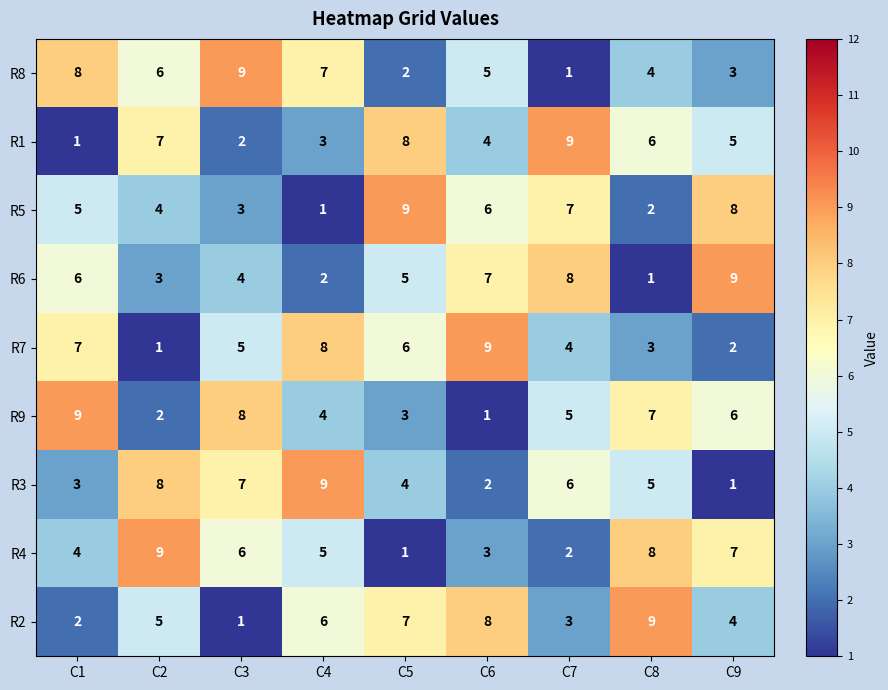

What is the smallest value displayed?

1